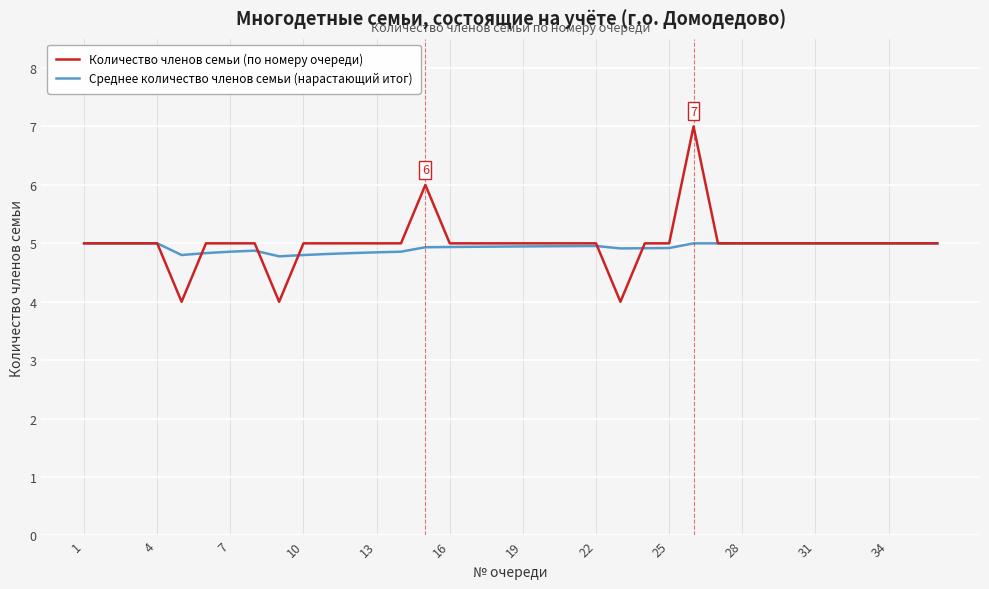

List the series in order of their peak value, lowest first.

Среднее количество членов семьи (нарастающий итог), Количество членов семьи (по номеру очереди)